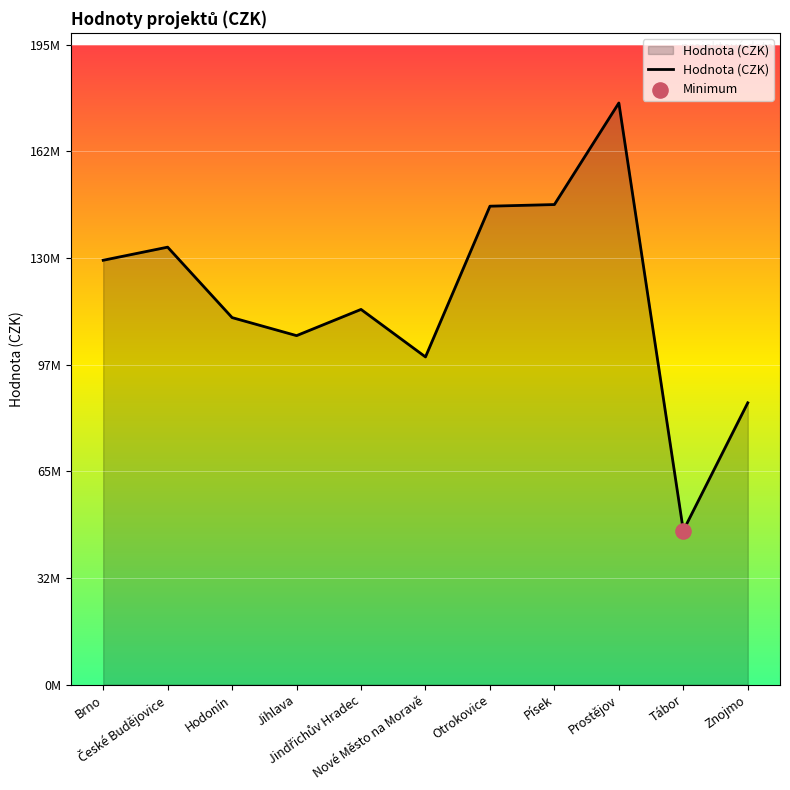

Between Brno and Znojmo, which is larger?

Brno